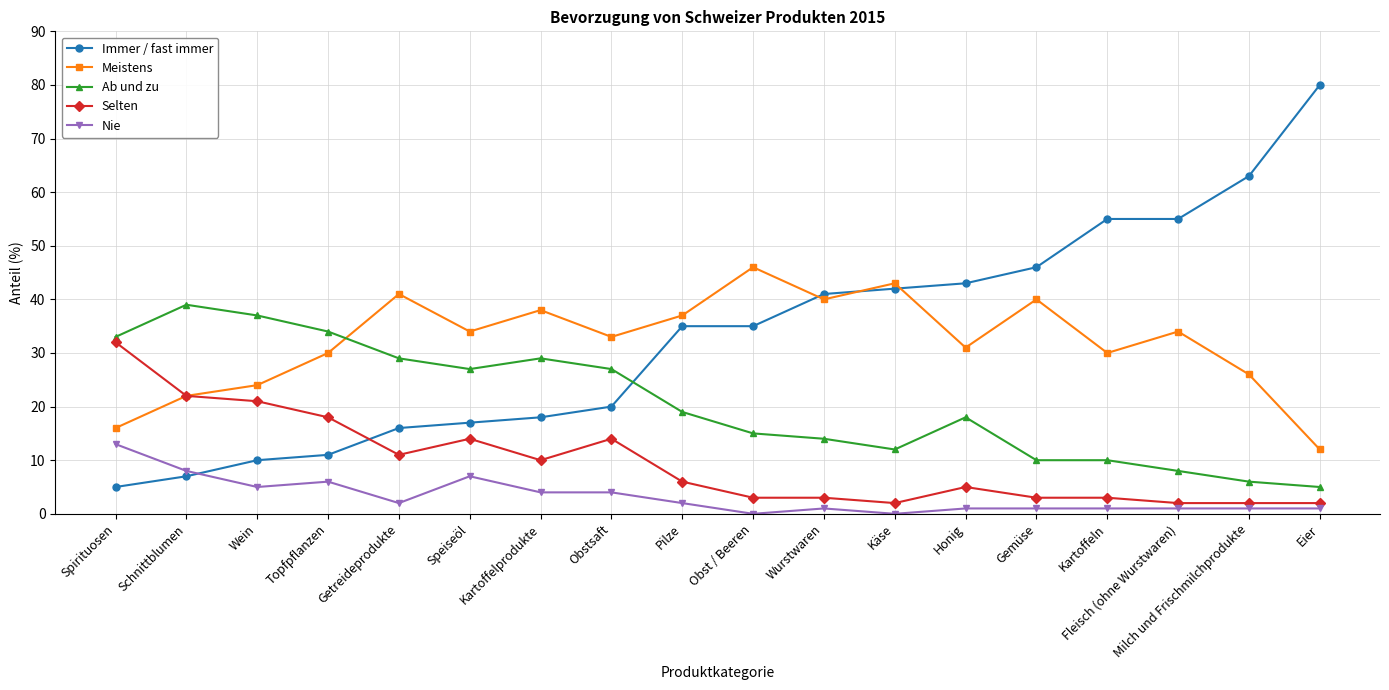

What is the label of the 5th point from the left?

Getreideprodukte